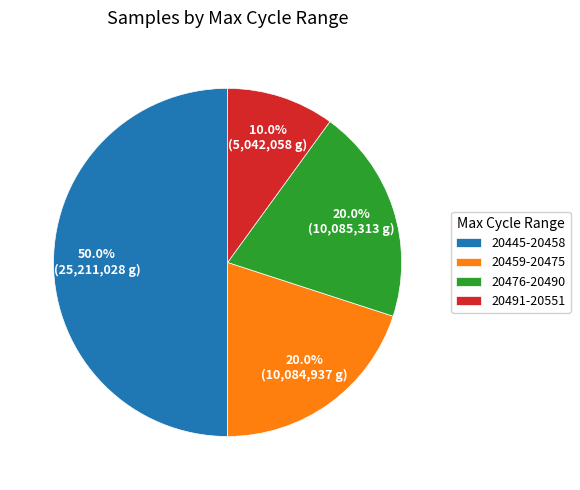

Is the sum of 20476-20490 and 20491-20551 greater than half?

No